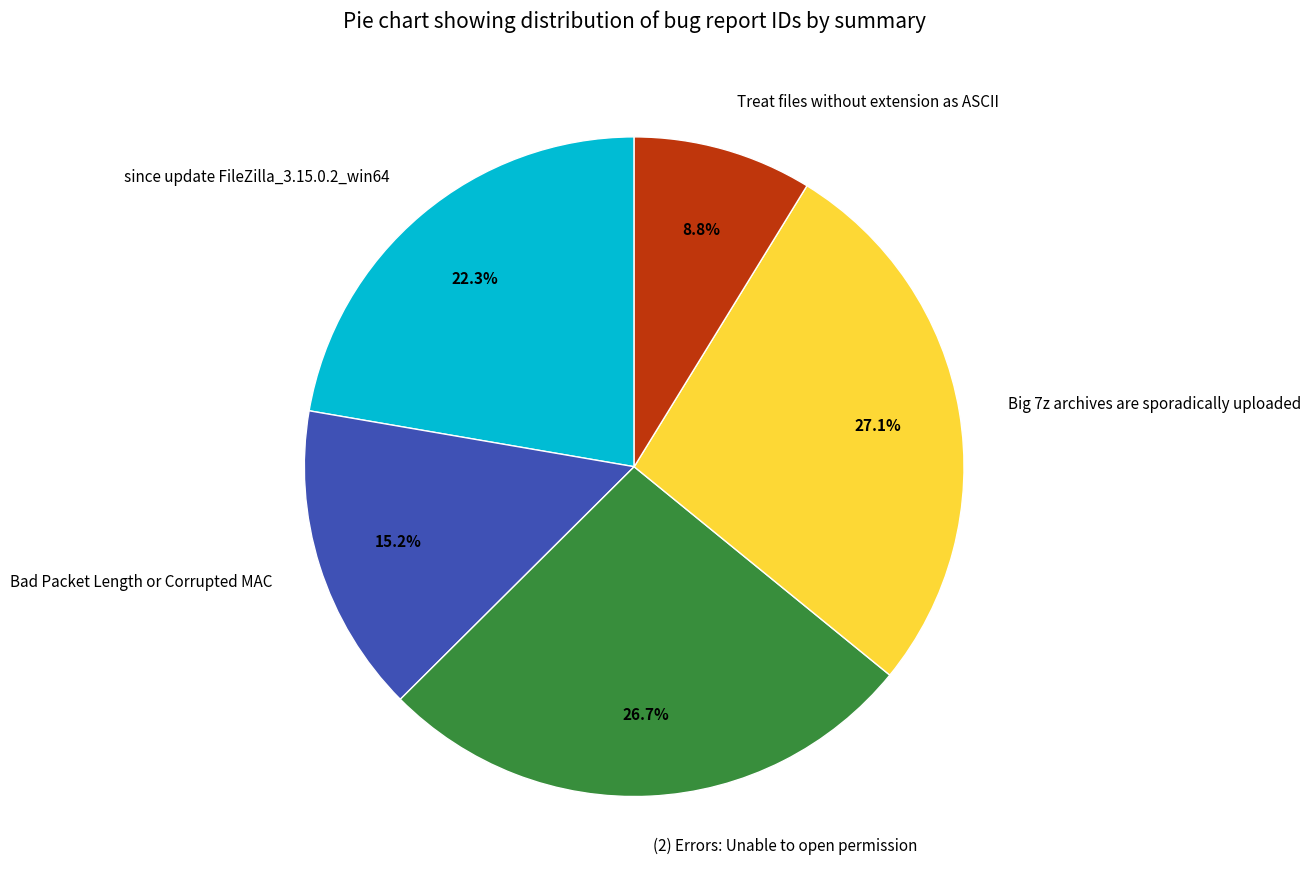

Does any single category account for the majority?

No